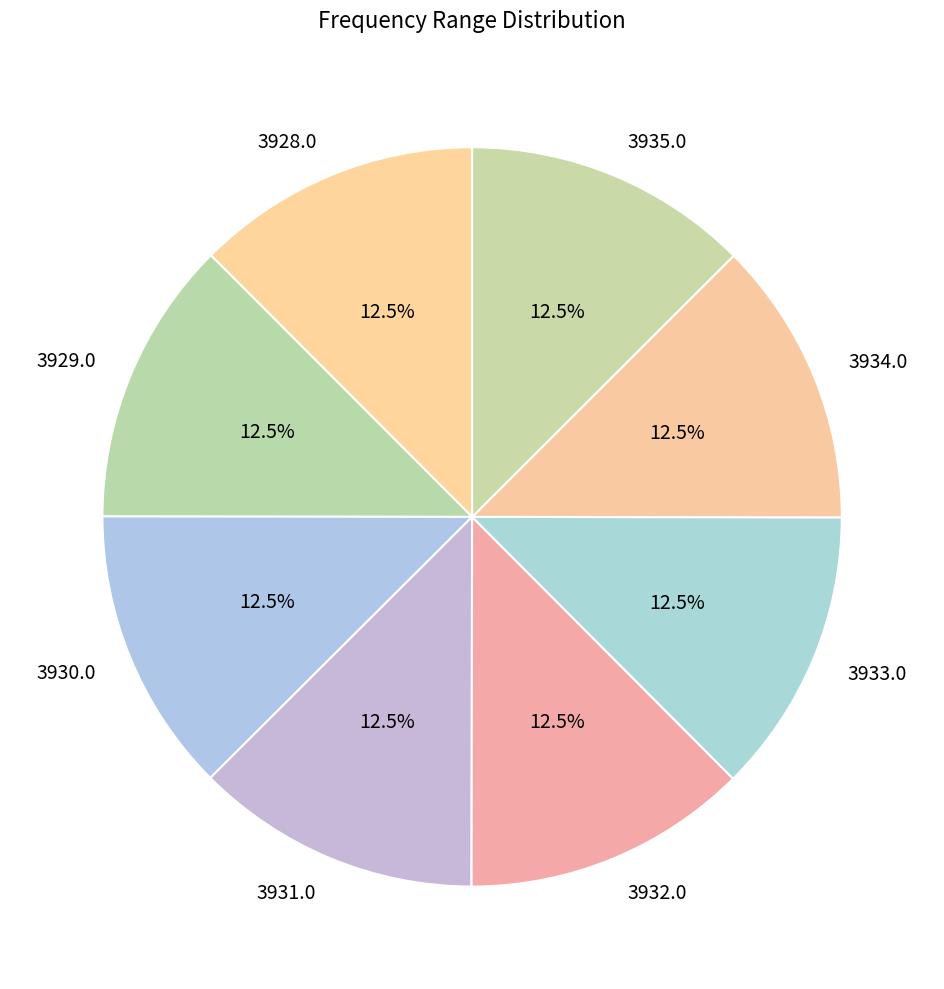

Is 3928.0 the majority of the pie?

No